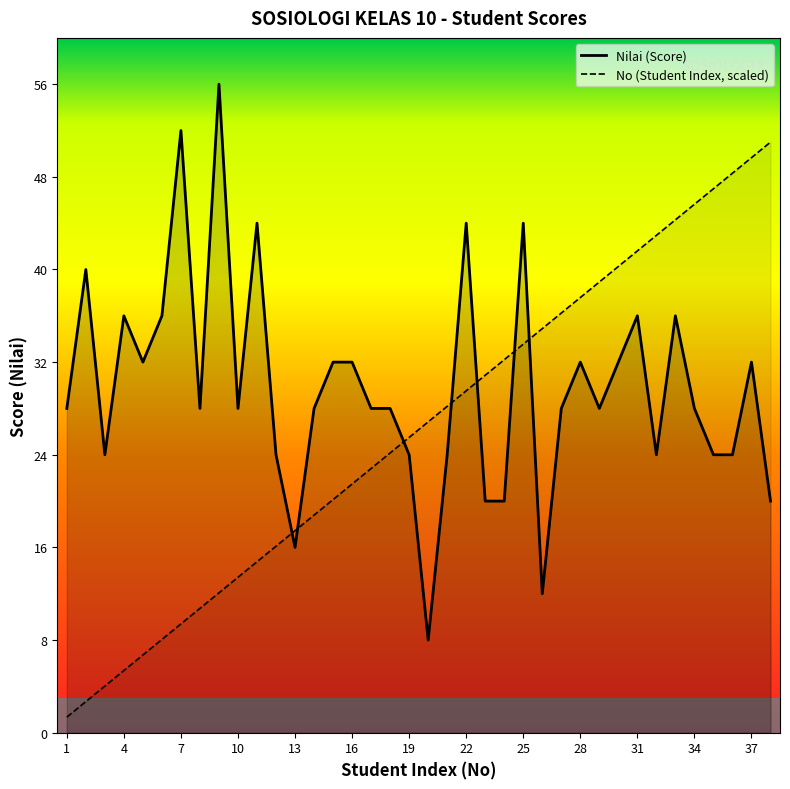

What is the lowest value of the No (Student Index) series?

1.3